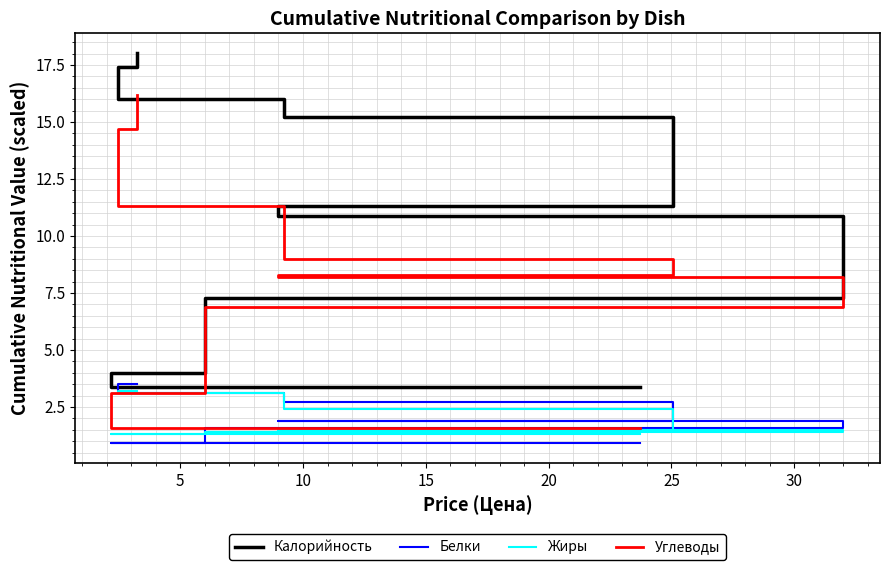

True or false: Белки and Углеводы cross at least once.

False